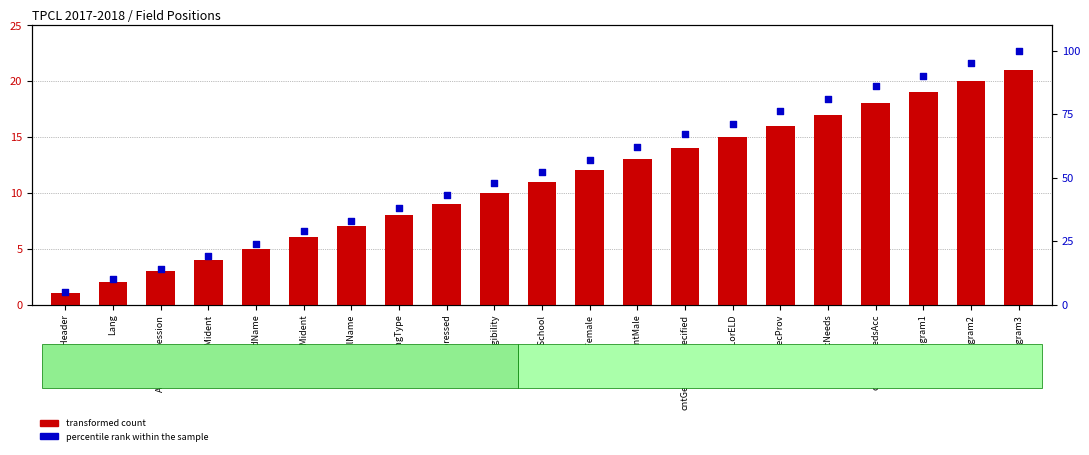

At which category is the sum across all series the highest?

cntProgram3